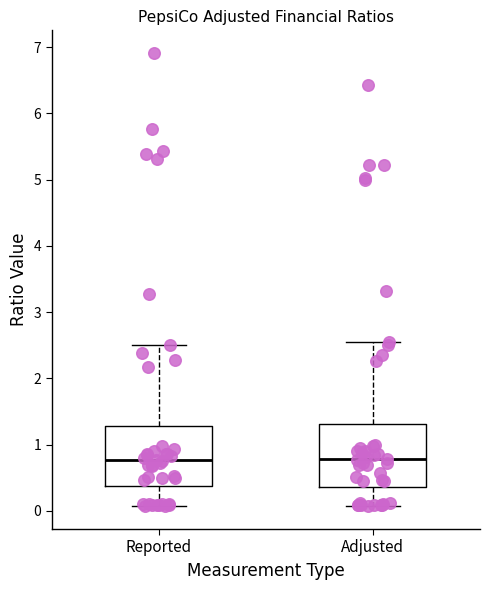

Reading left to right, transcribe this box plot: for each box, give where its median line is, the range the box spans, and where its two whiskers end, as read against the y-axis. The values are not printed on the chart, so give them approximately, as read against the axis.

Reported: median 0.8, box 0.4 to 1.3, whiskers 0.1 to 2.5
Adjusted: median 0.8, box 0.4 to 1.3, whiskers 0.1 to 2.6